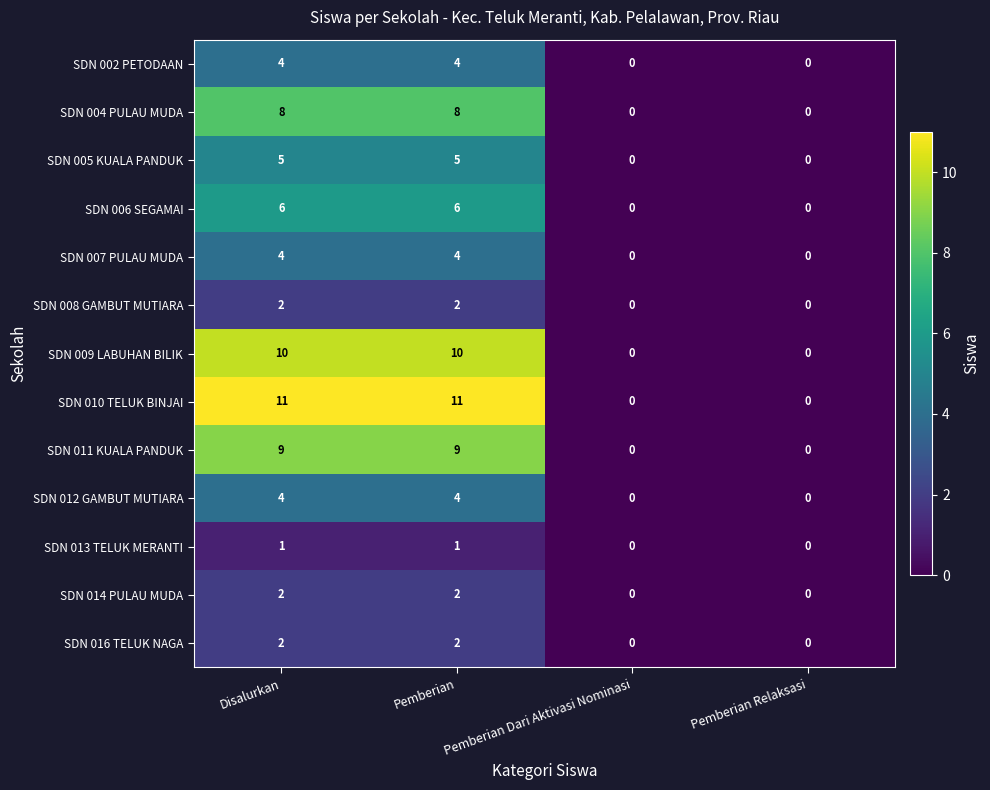

Which series has the largest total across all categories?

SDN 010 TELUK BINJAI